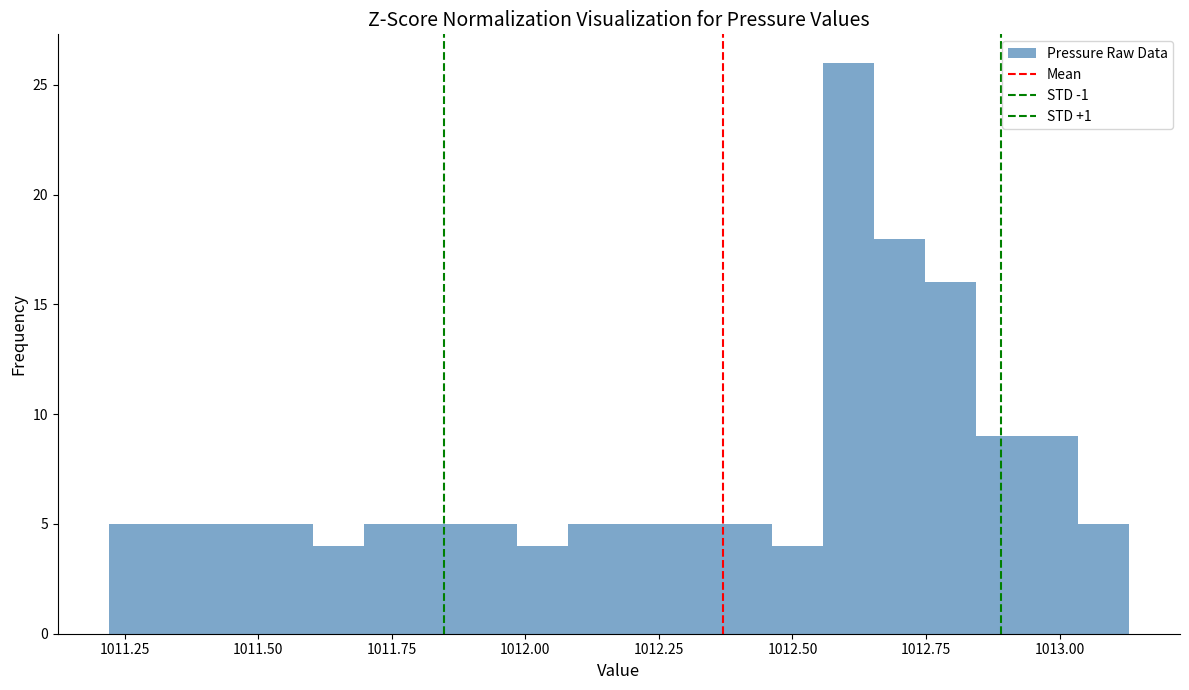

Read against the x-axis, roughly where is the centre of the tallest bar?

1012.60